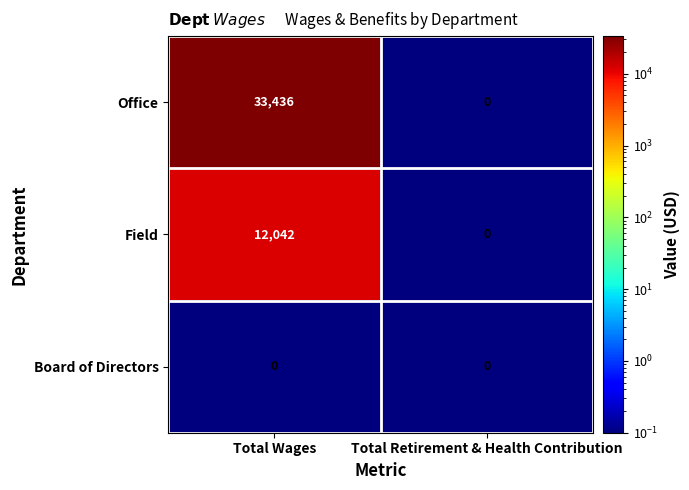

Rank the series by their average value, from highest to lowest.

Office, Field, Board of Directors